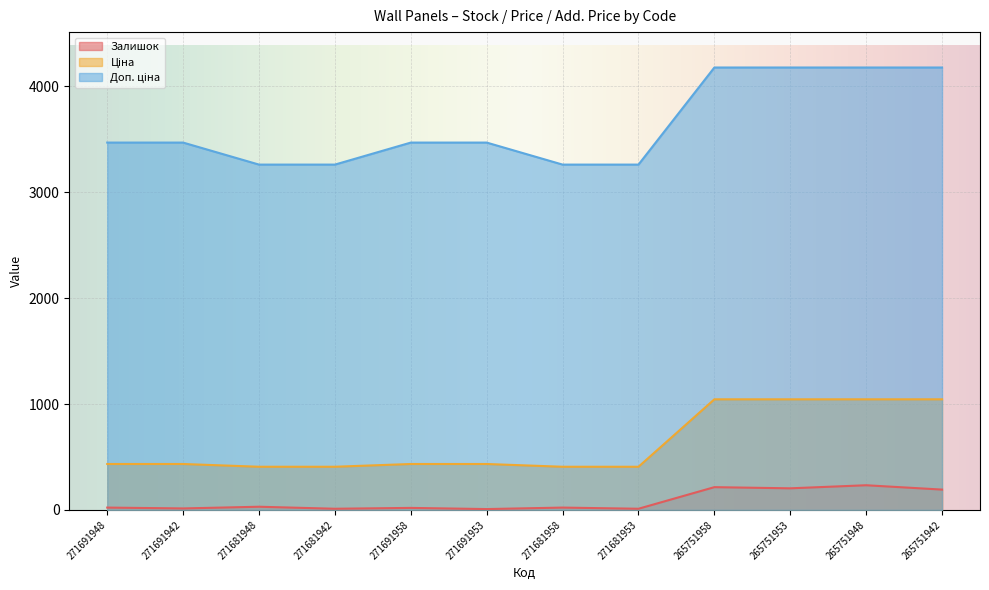

At which label does Залишок reach its peak?

265751948